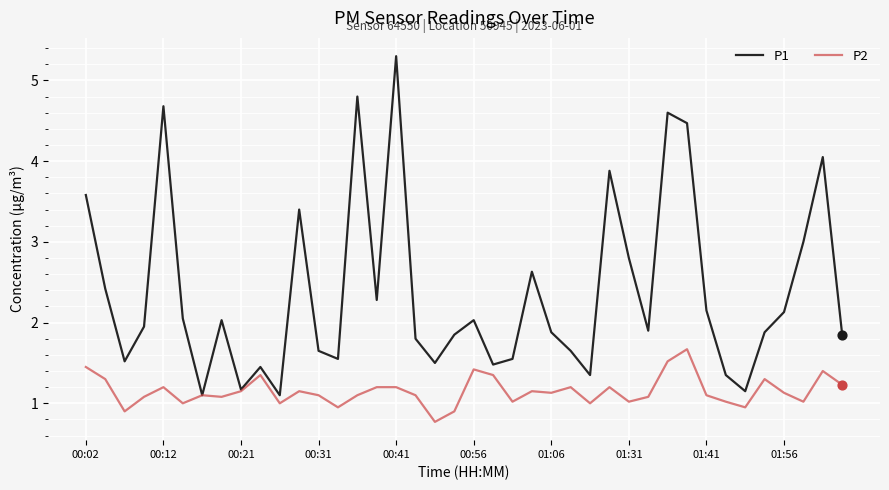

Which series has the largest total across all categories?

P1